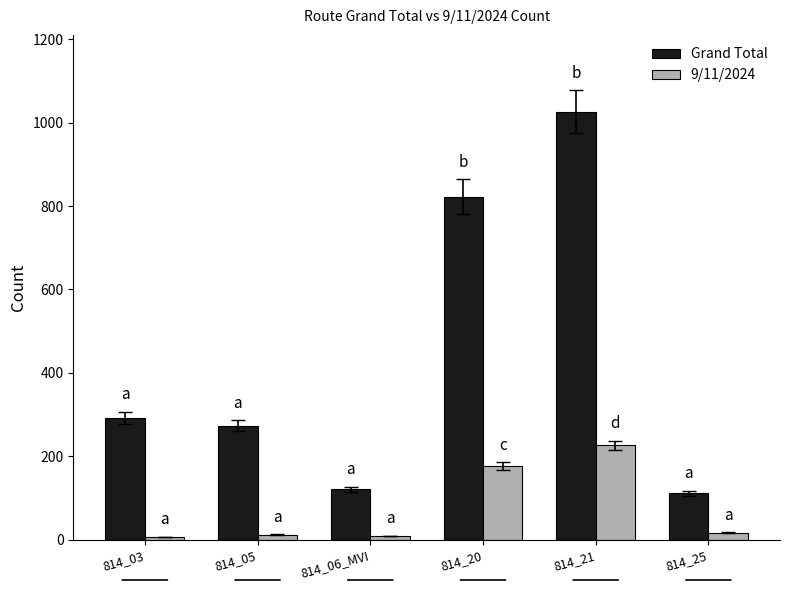

Which series has the widest spread of values?

Grand Total